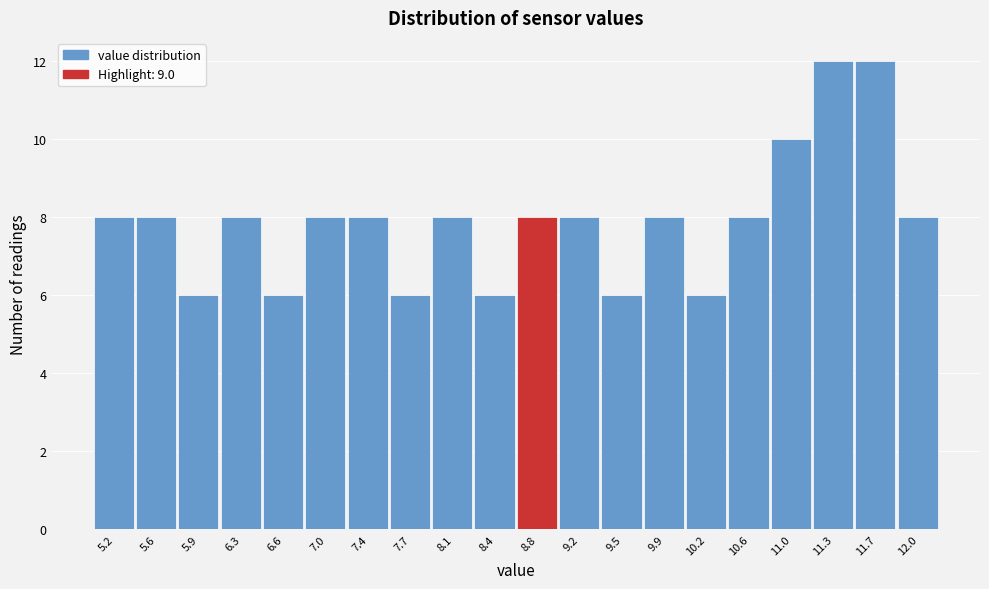

Reading left to right, extract all data points from this chart.

8	8	6	8	6	8	8	6	8	6	8	8	6	8	6	8	10	12	12	8